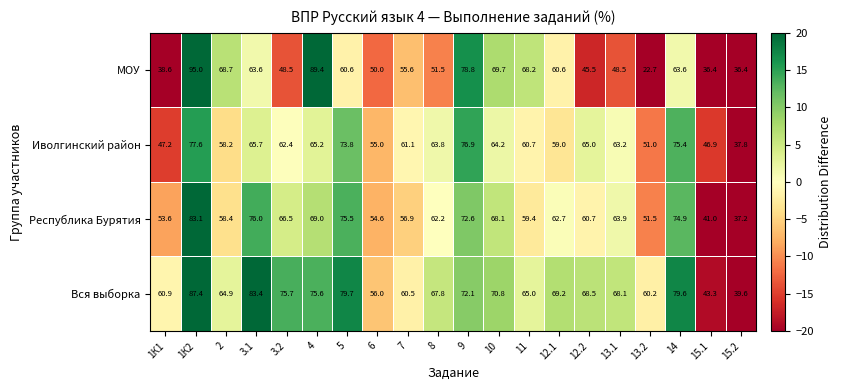

How many data points does each series have?

20